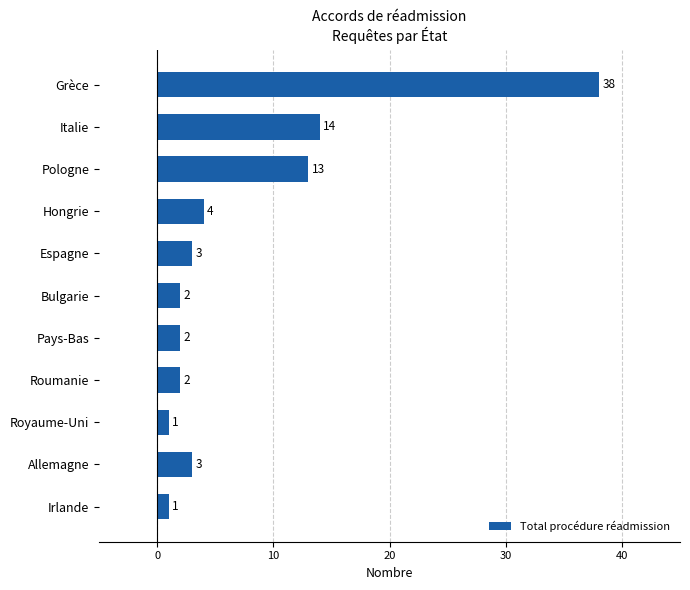

At which label is the value closest to 19?

Italie